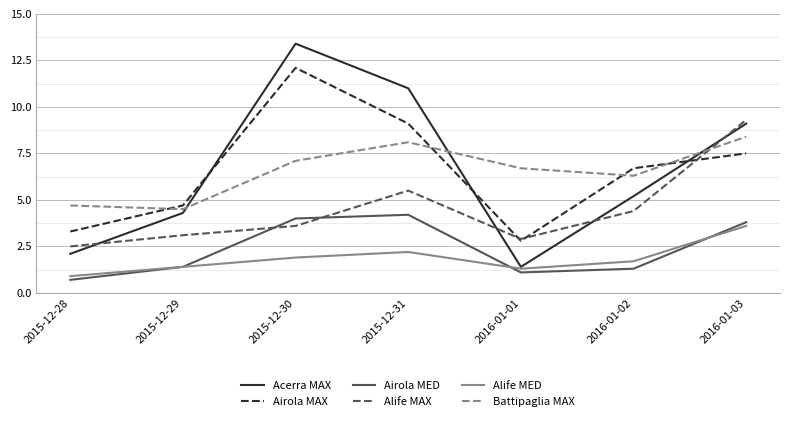

Between 2015-12-30 and 2016-01-02, which series saw the biggest shift?

Acerra MAX